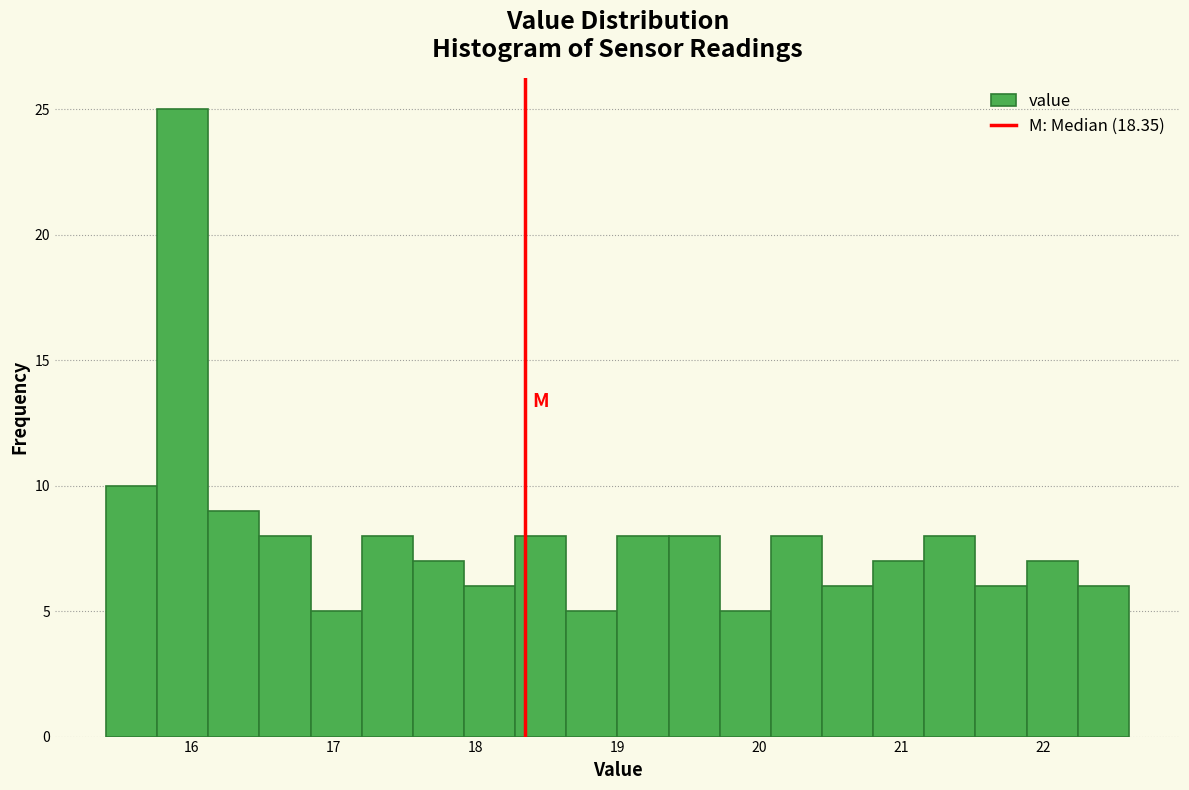

Around what value on the x-axis is the tallest bar? Give the approximate position of its centre, as read against the axis.

15.9